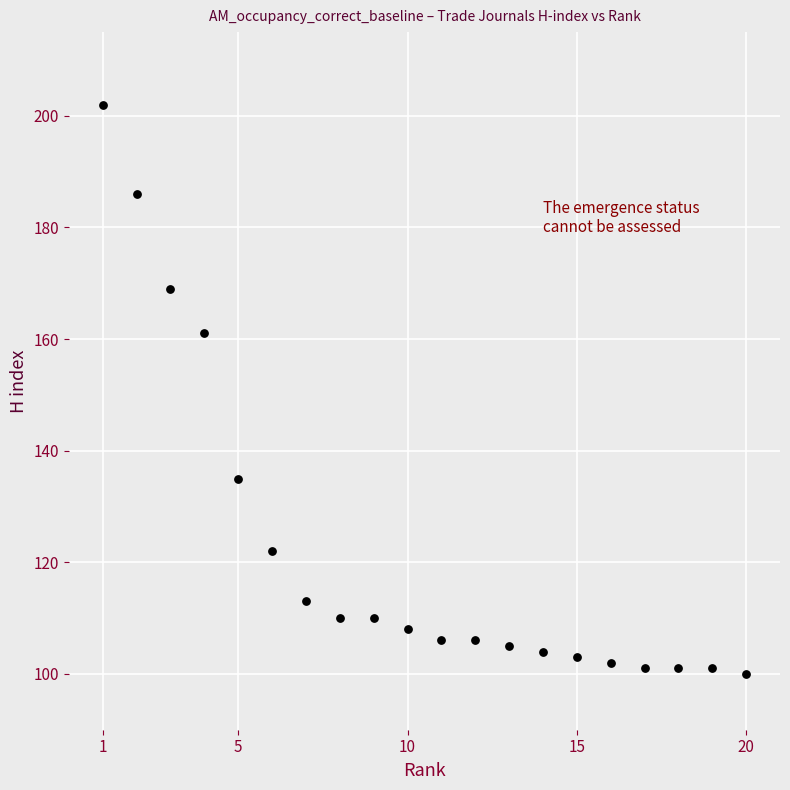

What is the range of Y values (max minus min)?

102